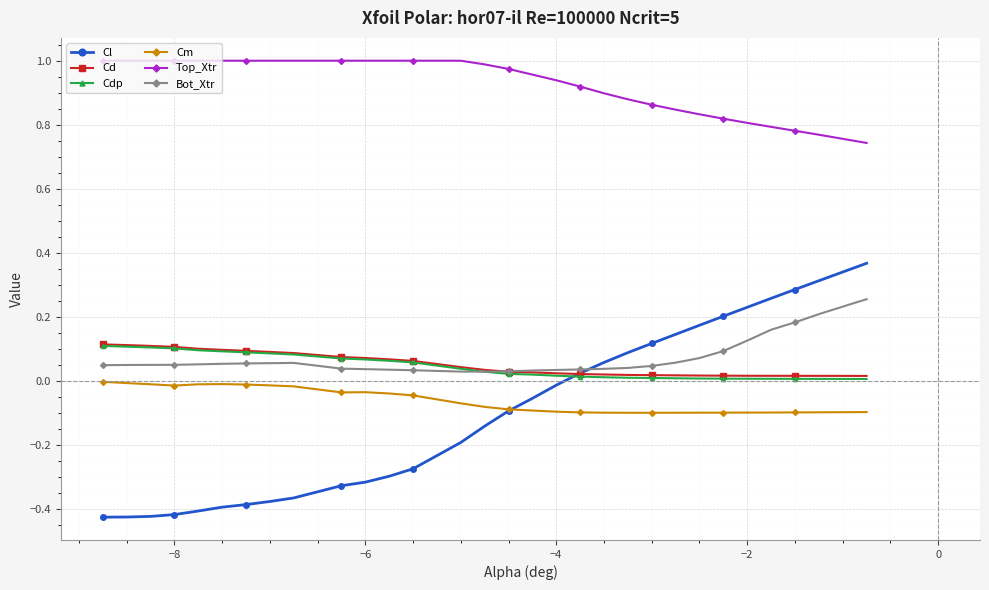

True or false: Cd and Top_Xtr intersect in this chart.

False